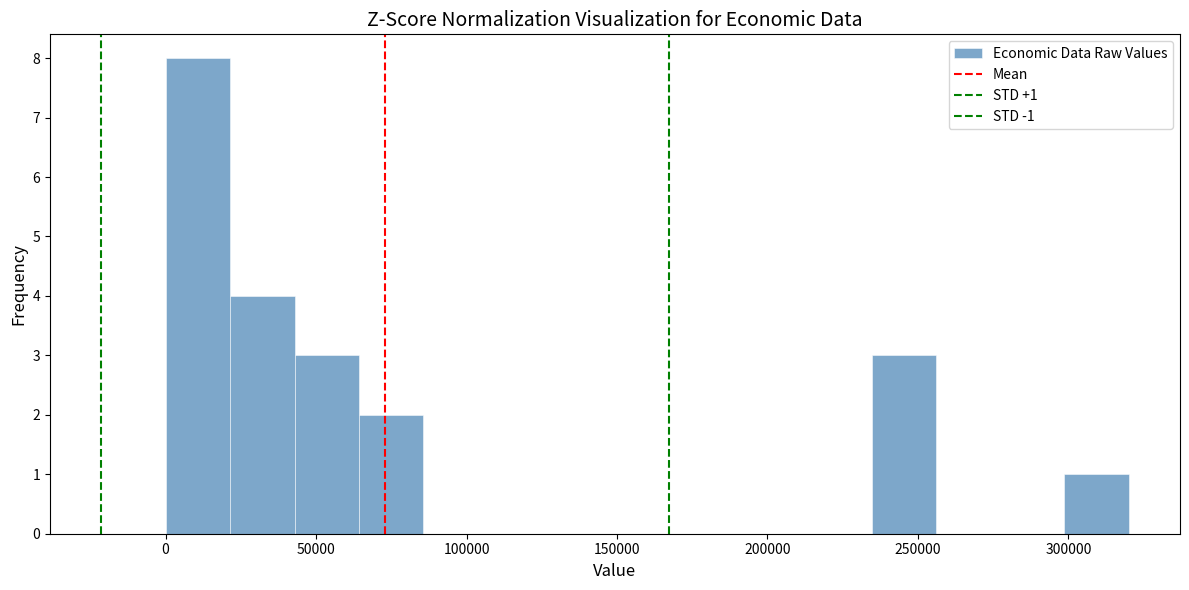

Over which range of the x-axis is the bar tallest?

0 to 20000